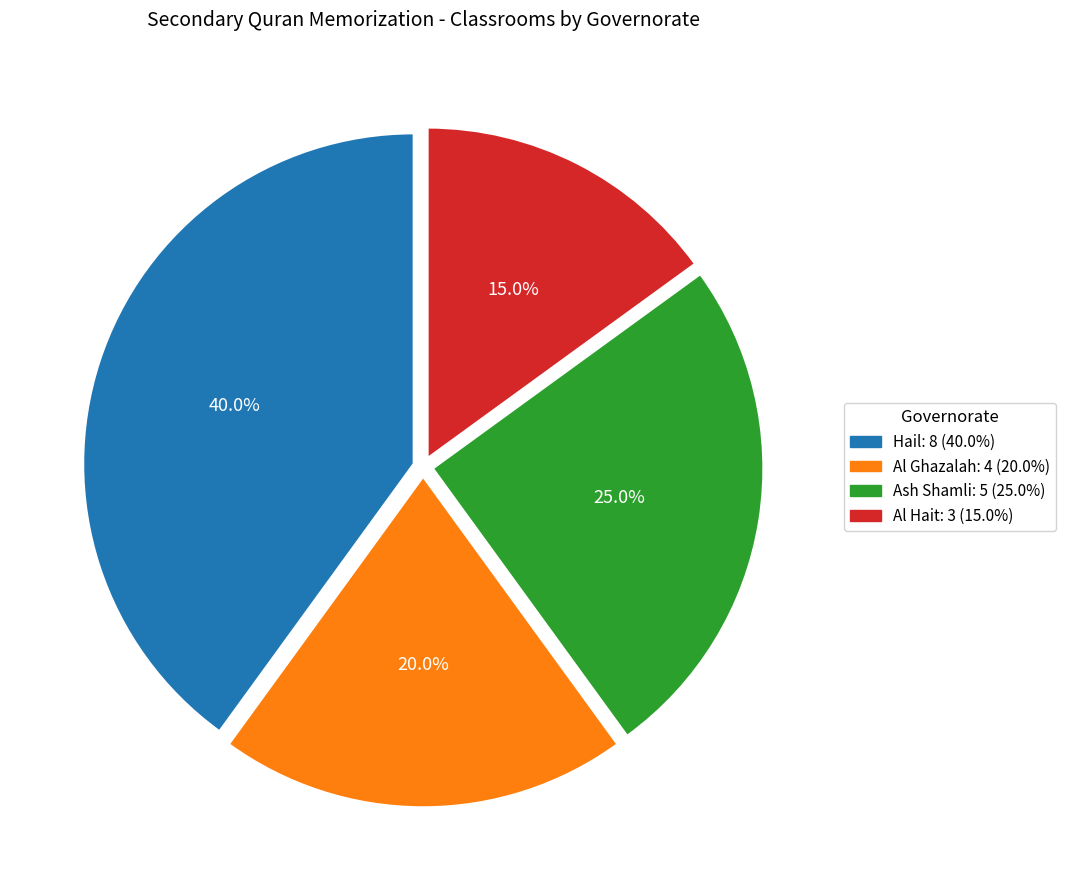

How many slices are in this pie chart?

4